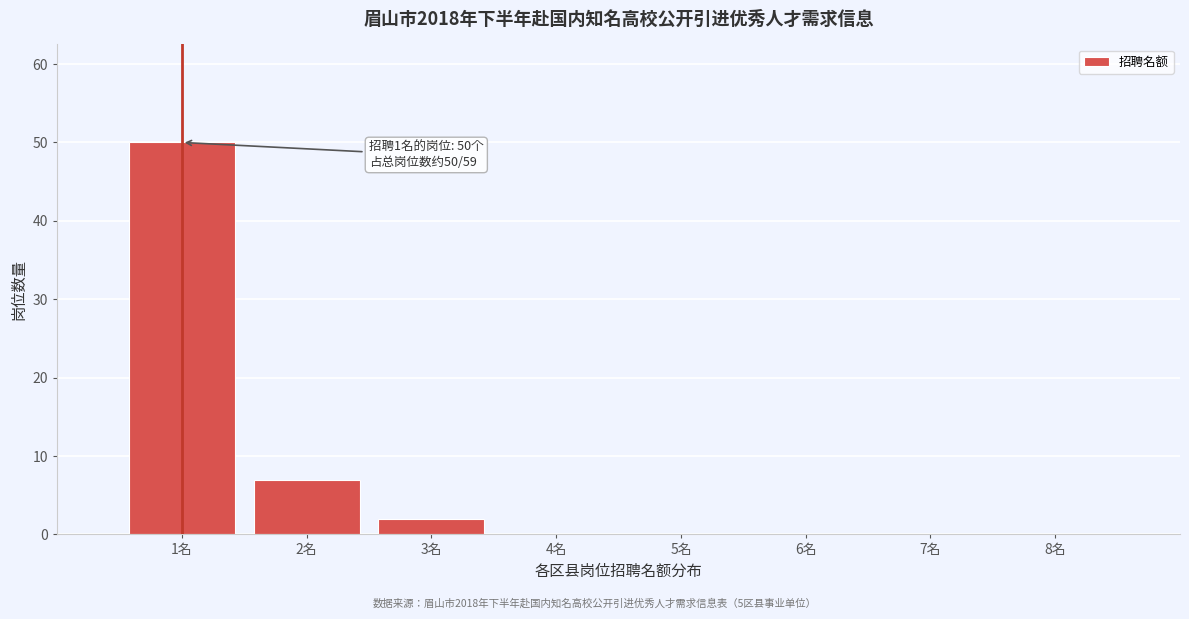

Reading right to left, extract all data points from this chart.

8名=0	7名=0	6名=0	5名=0	4名=0	3名=2	2名=7	1名=50